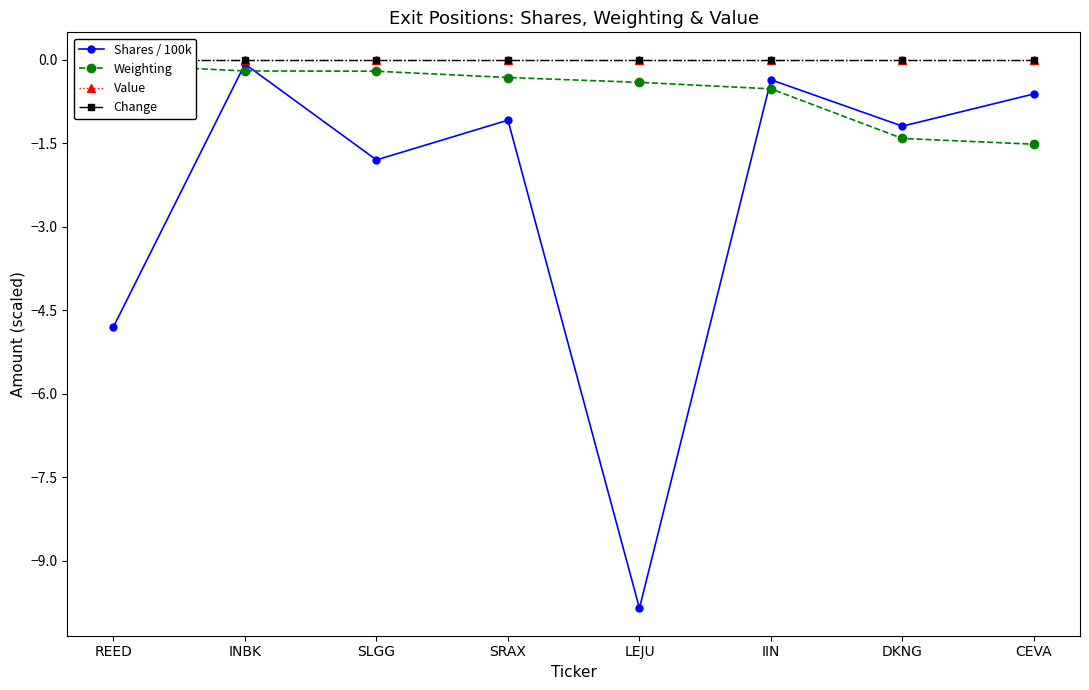

Rank the categories by Weighting value from lowest to highest.

CEVA, DKNG, IIN, LEJU, SRAX, SLGG, INBK, REED